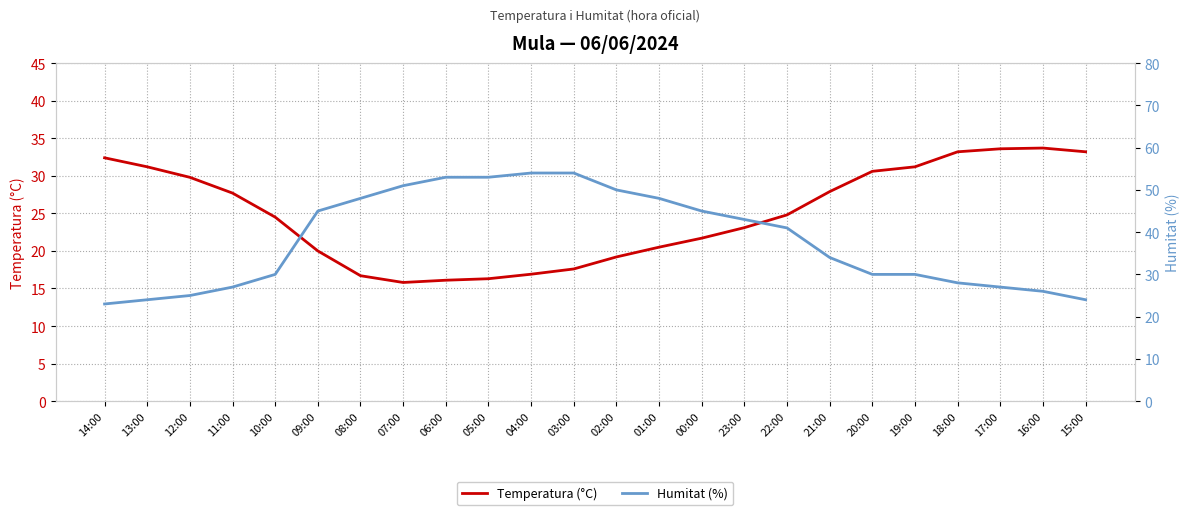

The Temperatura (°C) series shows 8.8 at 03:00. True or false?

False